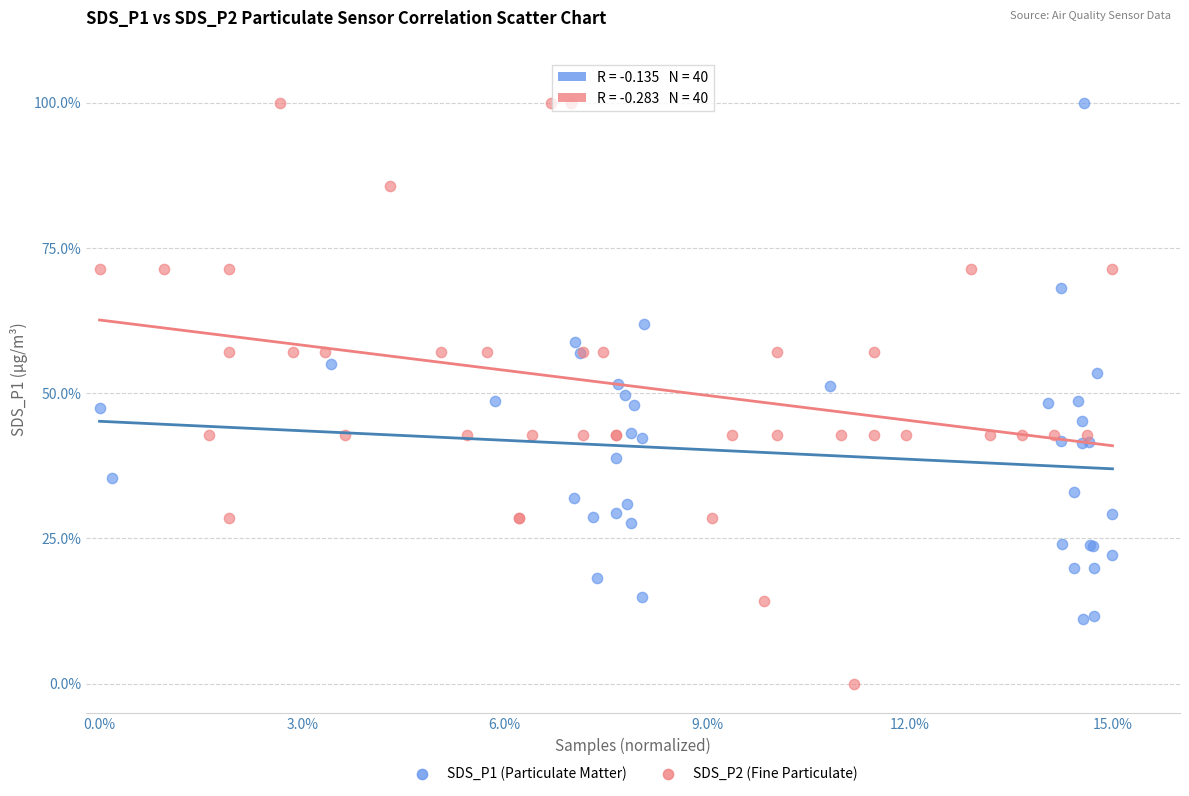

Which series contains the lowest Y value?

SDS_P2 (Fine Particulate)